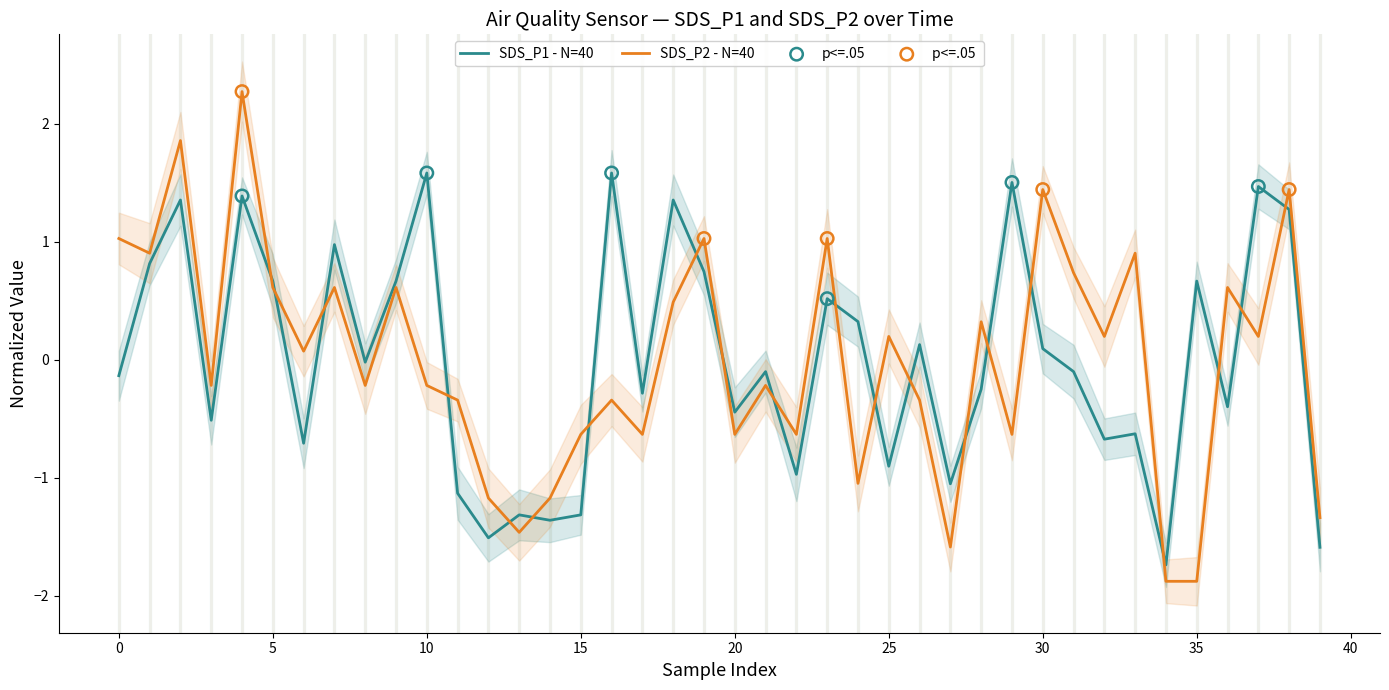

Which series contains the lowest Y value?

SDS_P2